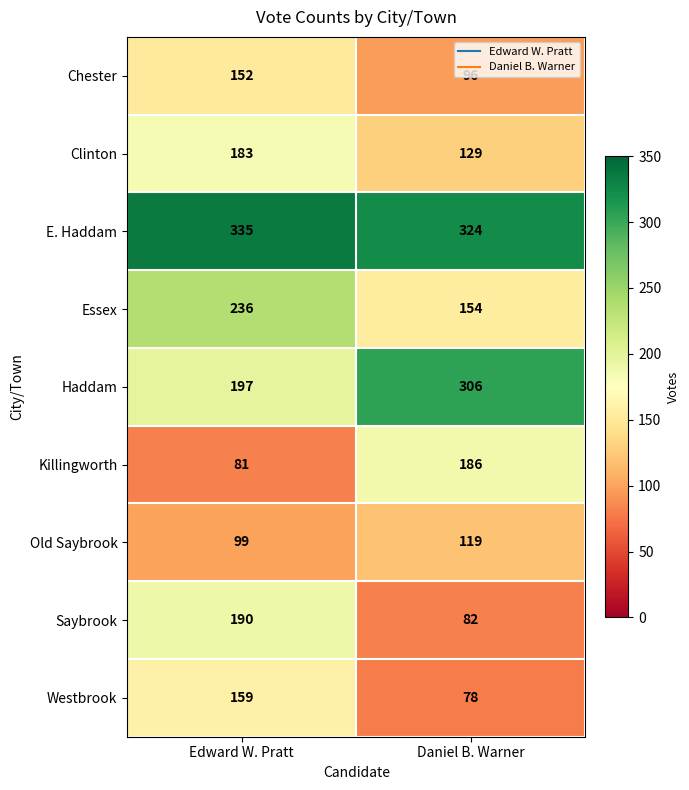

What is the approximate value of Chester at Edward W. Pratt?

152